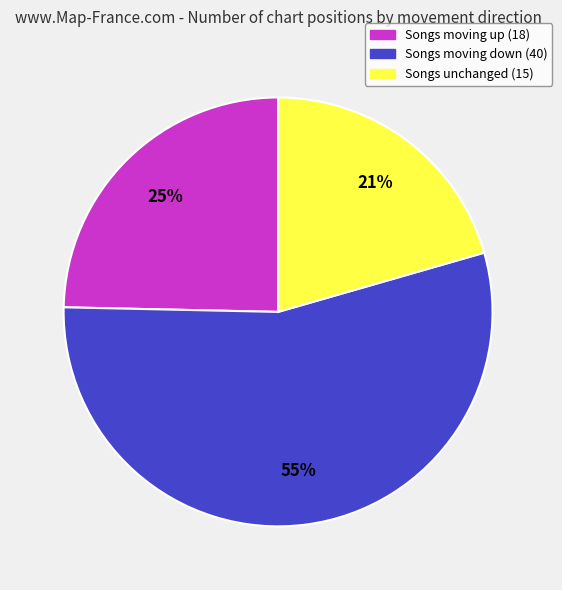

To the nearest percent, what is the difference between the largest and smallest slice percentages?

34%